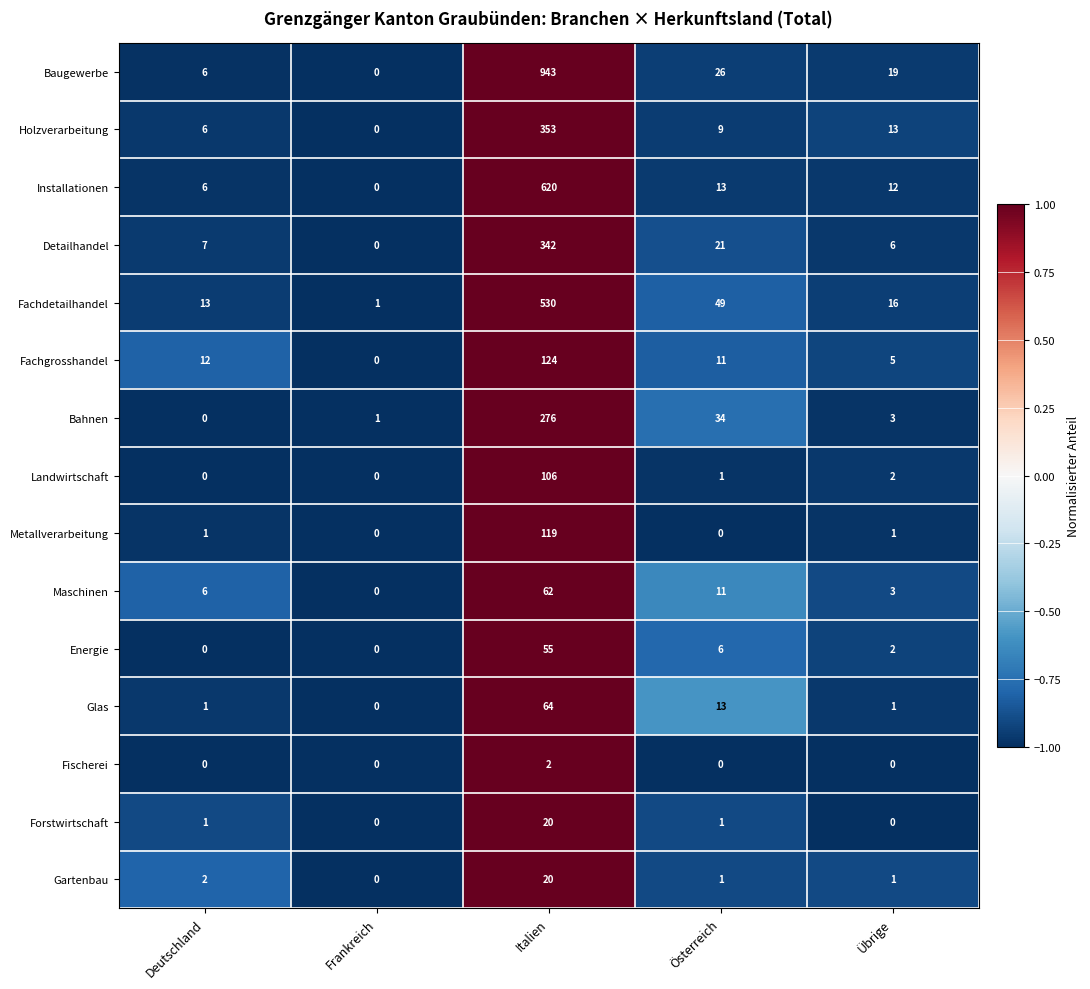

What is the sum of all Maschinen values?

82